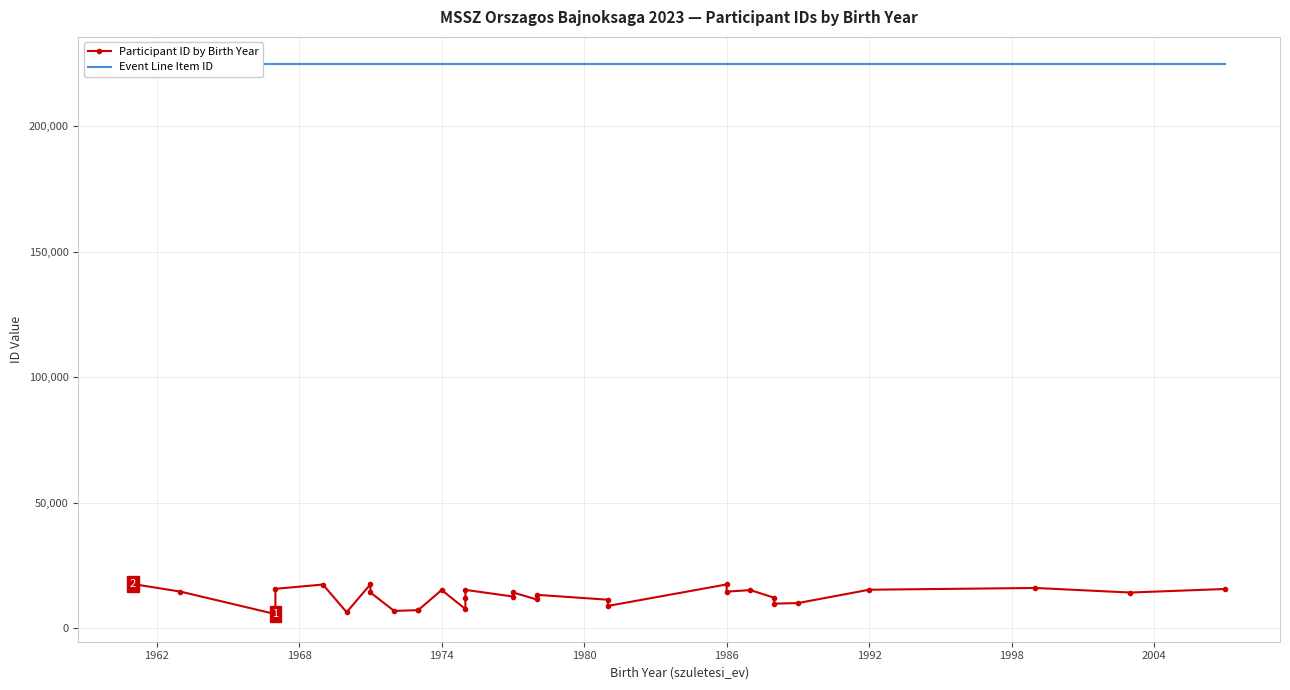

What is the smallest value displayed?

5637